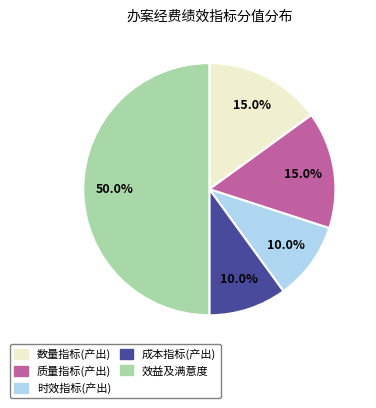

How many slices are in this pie chart?

5